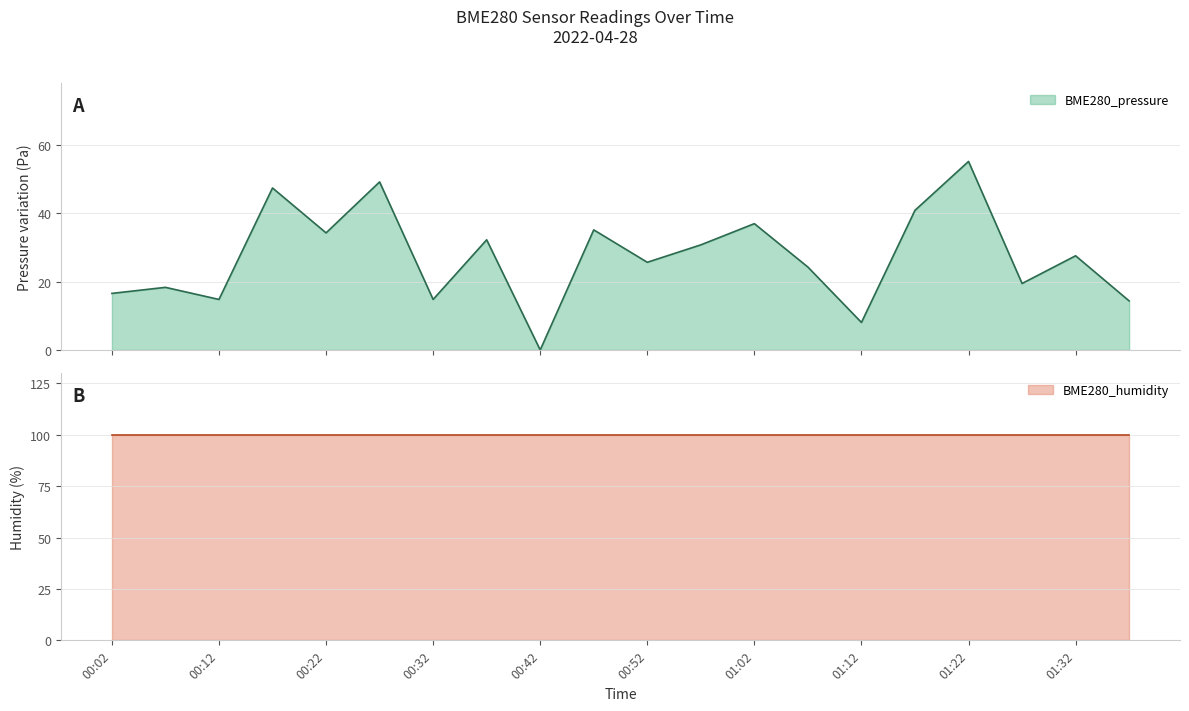

Reading right to left, extract all data points from this chart.

14.3	27.6	19.4	55.2	40.8	8.1	24.2	36.9	30.8	25.7	35.1	0.0	32.2	14.8	49.2	34.2	47.4	14.8	18.3	16.6